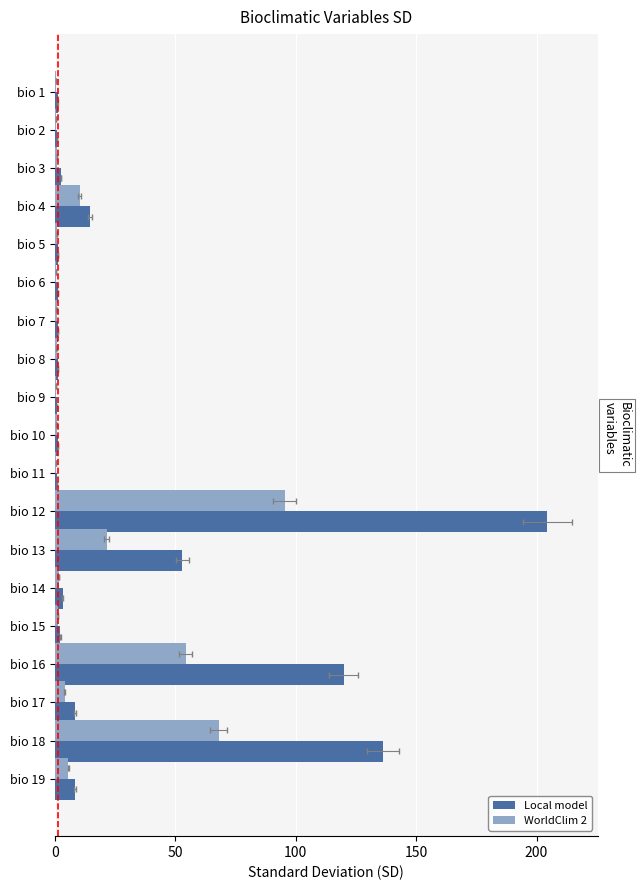

What is the sum of the Local model values at bio 1 and bio 13?

53.9